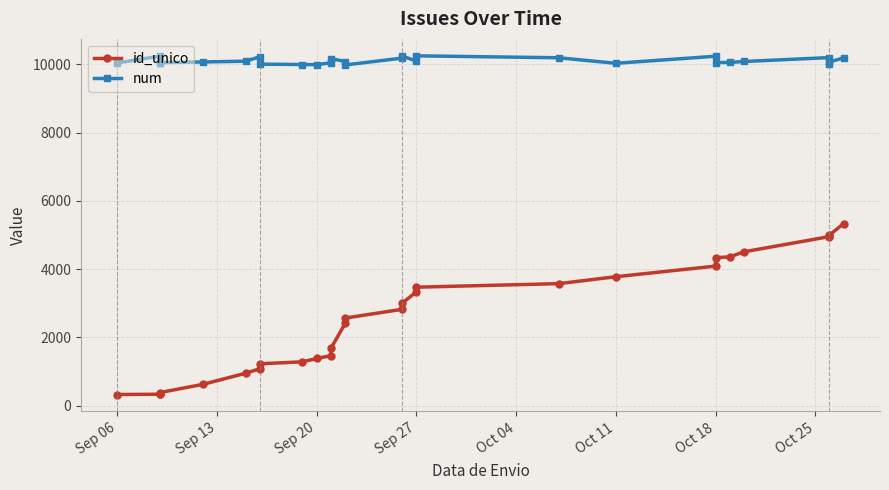

How many data points in num are less than 10087?

14